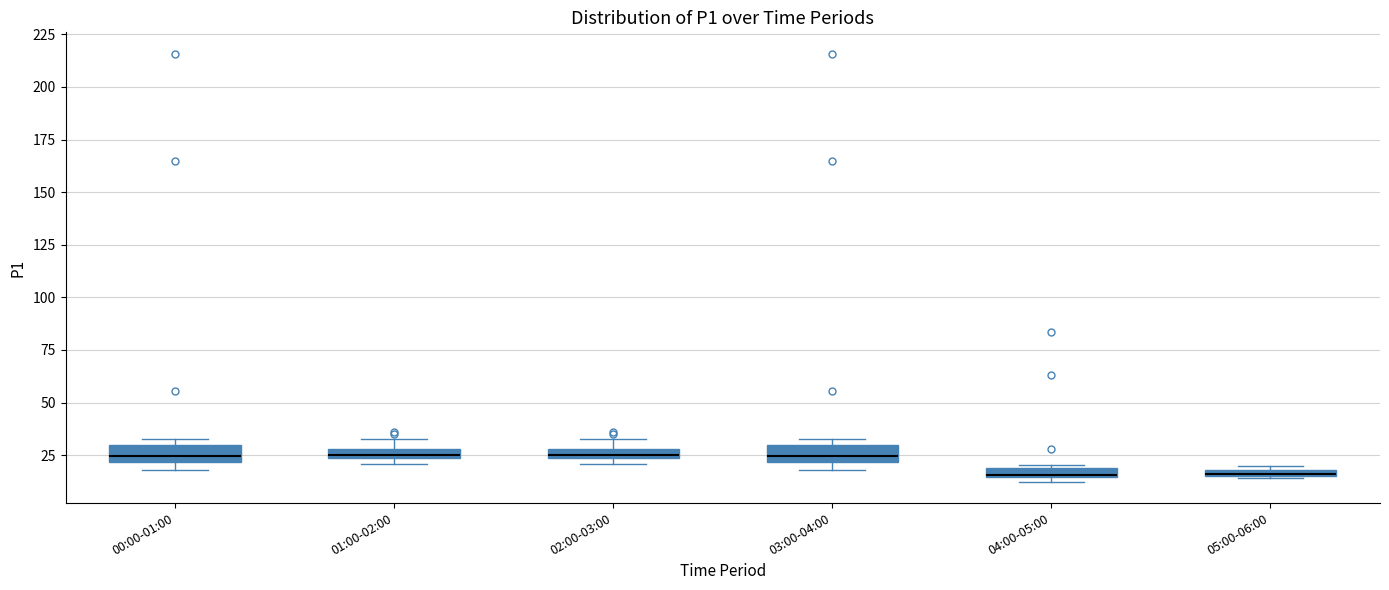

Where is the upper edge of the box for 00:00-01:00 on the y-axis? The values are not printed on the chart, so give them approximately, as read against the axis.

30